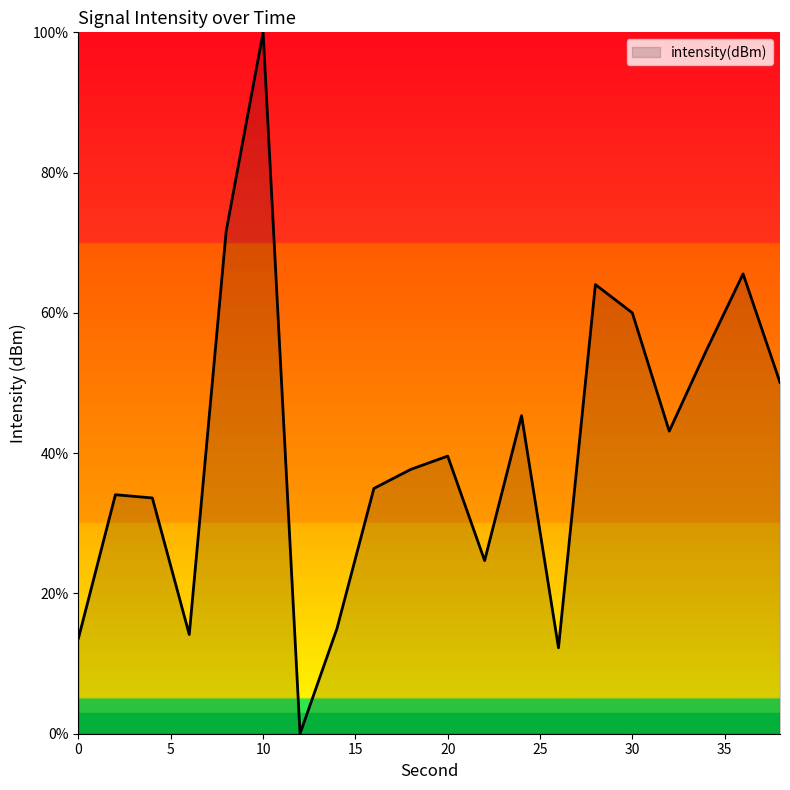

Does the chart display data point markers on the line(s)?

No